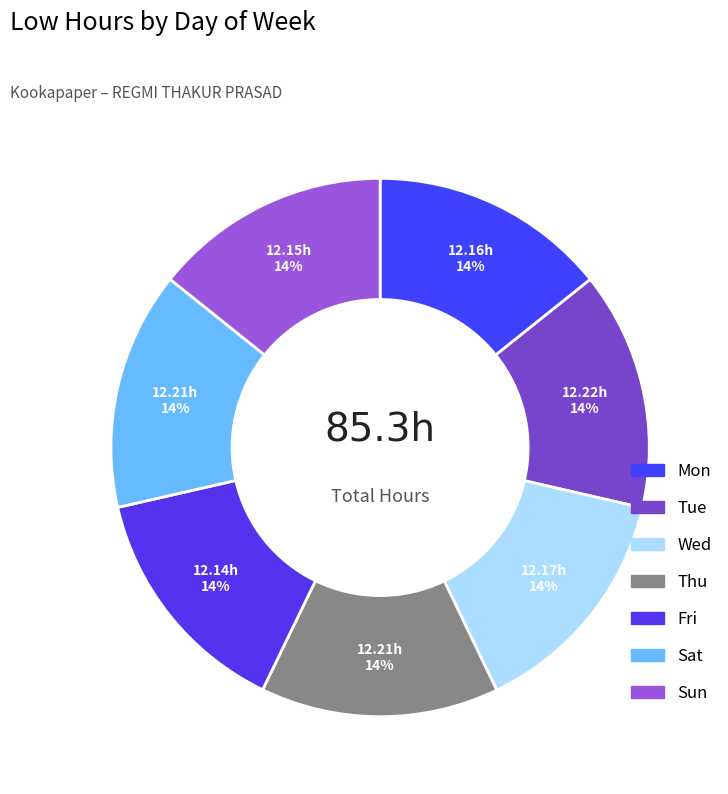

What is the ratio of the value at Thu to the value at Fri?

1.0